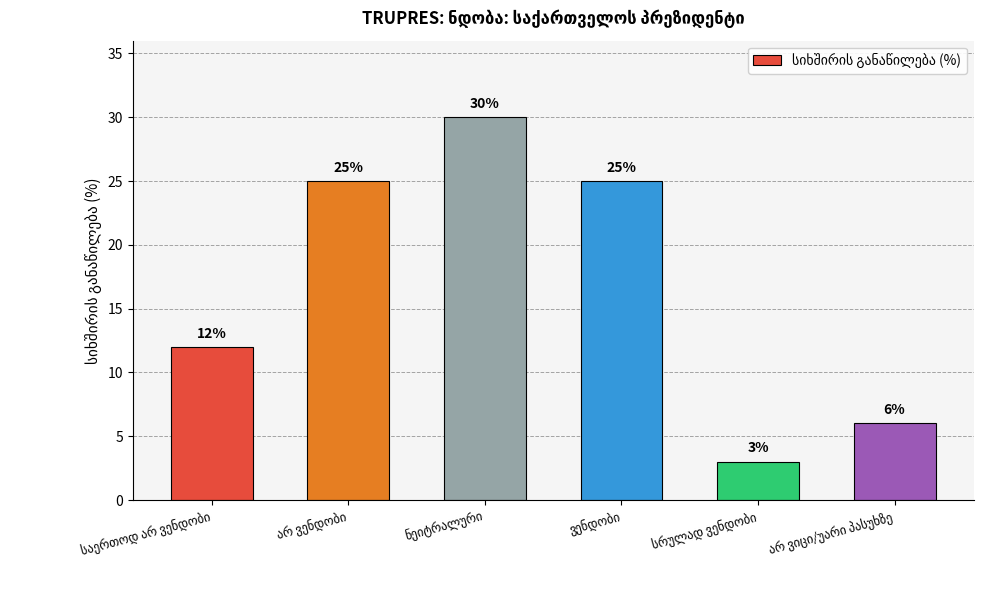

Are the bars grouped side by side (vs. stacked)?

No